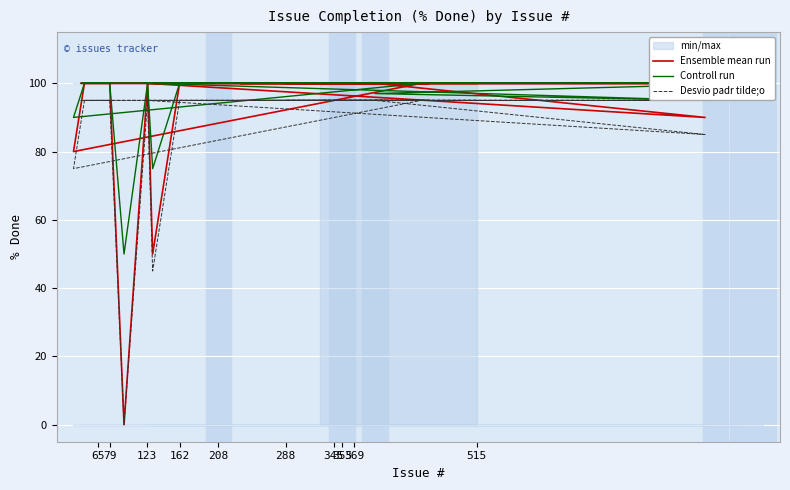

What is the value of the Ensemble mean run point at the 24th from the left?

100